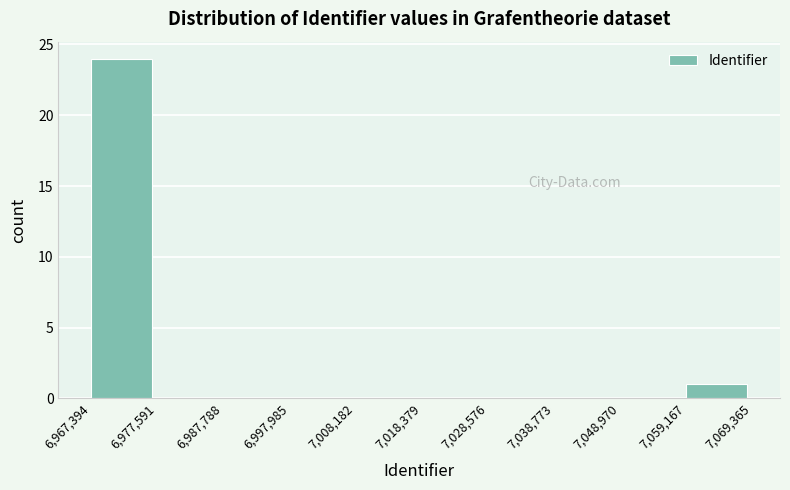

Over which range of the x-axis is the bar tallest?

6,967,394 to 6,977,591